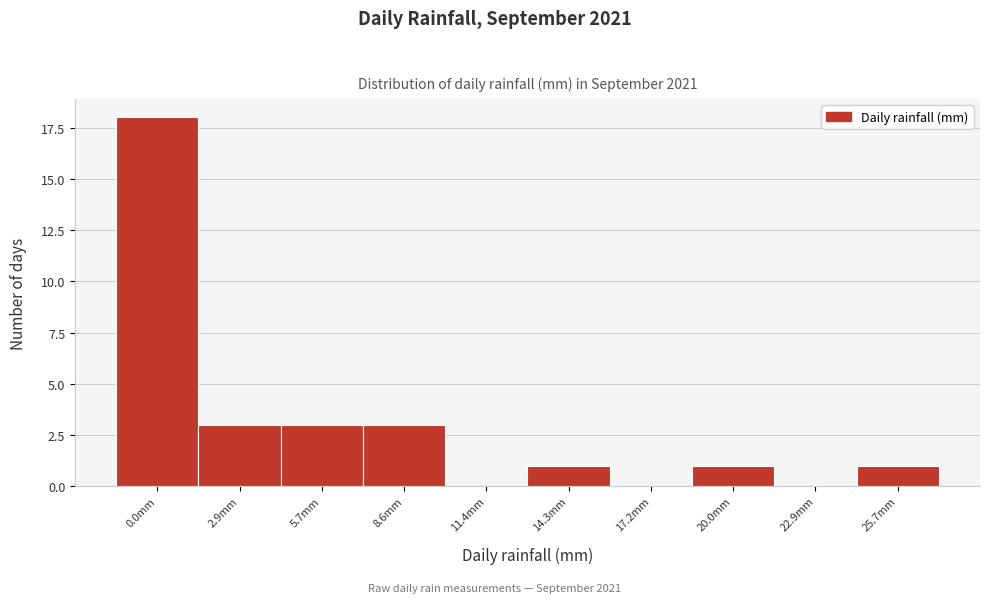

Reading left to right, list all the values displayed in this chart.

0.0mm=18	2.9mm=3	5.7mm=3	8.6mm=3	11.4mm=0	14.3mm=1	17.2mm=0	20.0mm=1	22.9mm=0	25.7mm=1